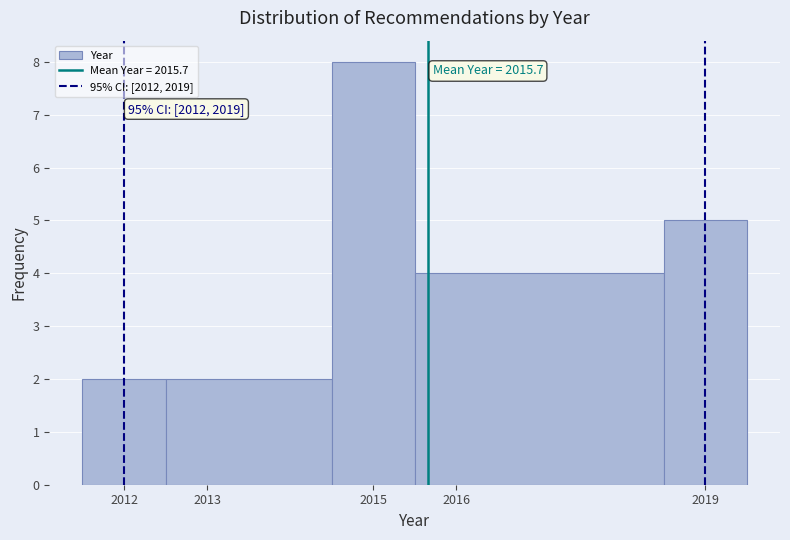

Which range on the x-axis has the tallest bar?

2014.5 to 2015.5